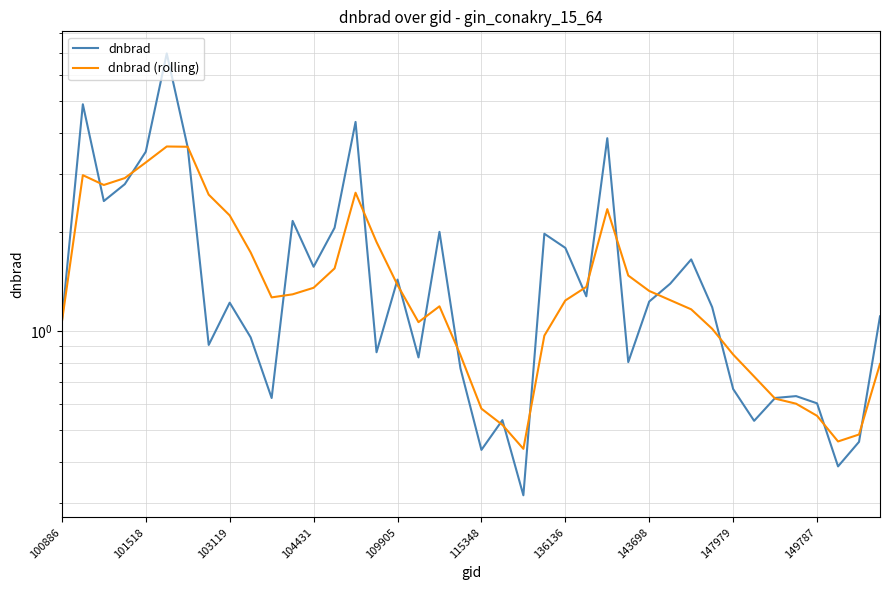

What is the sum of all dnbrad (rolling) values?

59.9